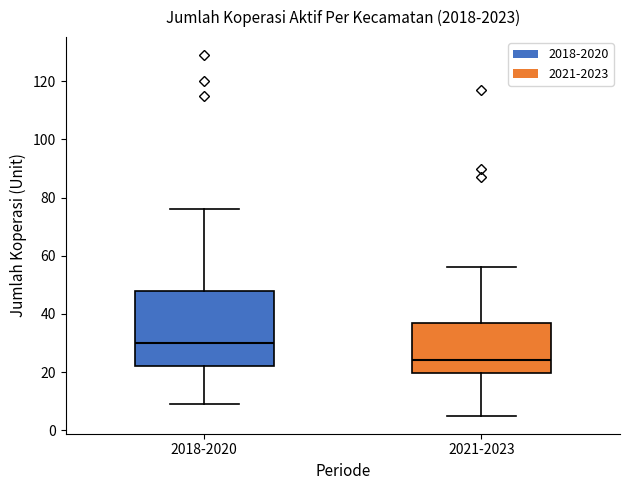

Which box's median line is the lowest?

2021-2023